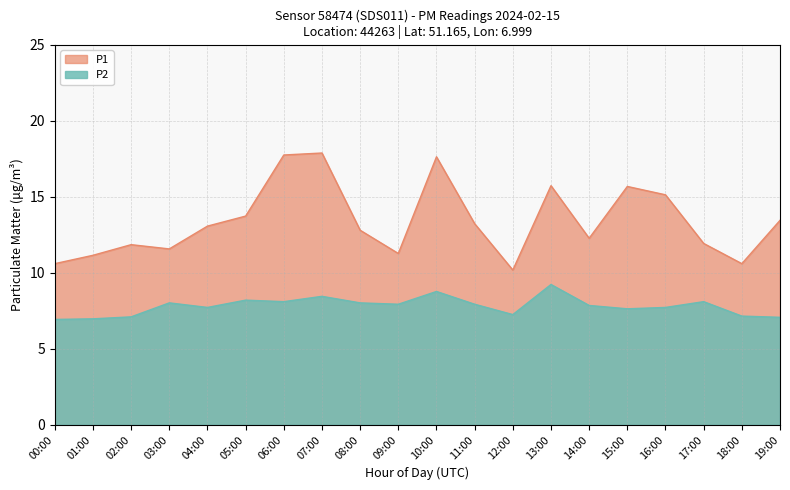

Reading left to right, extract all data points from this chart.

P1: 00:00=10.6	01:00=11.2	02:00=11.8	03:00=11.6	04:00=13.1	05:00=13.7	06:00=17.8	07:00=17.9	08:00=12.8	09:00=11.3	10:00=17.6	11:00=13.2	12:00=10.2	13:00=15.7	14:00=12.3	15:00=15.7	16:00=15.1	17:00=11.9	18:00=10.6	19:00=13.4
P2: 00:00=6.9	01:00=7.0	02:00=7.1	03:00=8.0	04:00=7.7	05:00=8.2	06:00=8.1	07:00=8.4	08:00=8.0	09:00=7.9	10:00=8.8	11:00=7.9	12:00=7.2	13:00=9.2	14:00=7.8	15:00=7.6	16:00=7.7	17:00=8.1	18:00=7.2	19:00=7.1